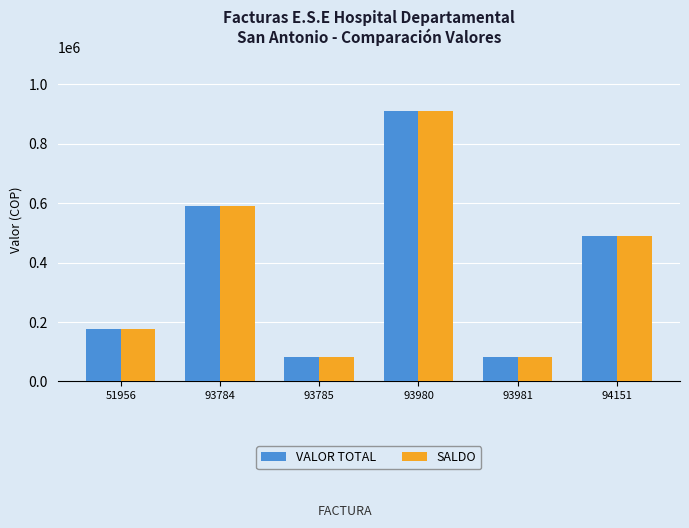

At which category is the sum across all series the highest?

93980